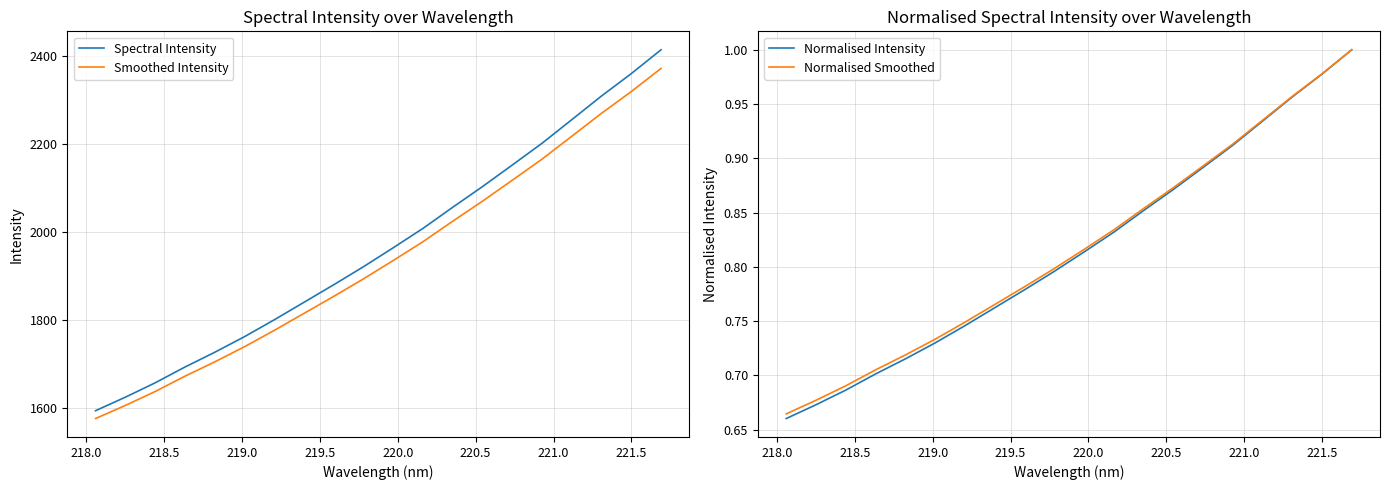

What is the lowest value of the Spectral Intensity series?

1593.8